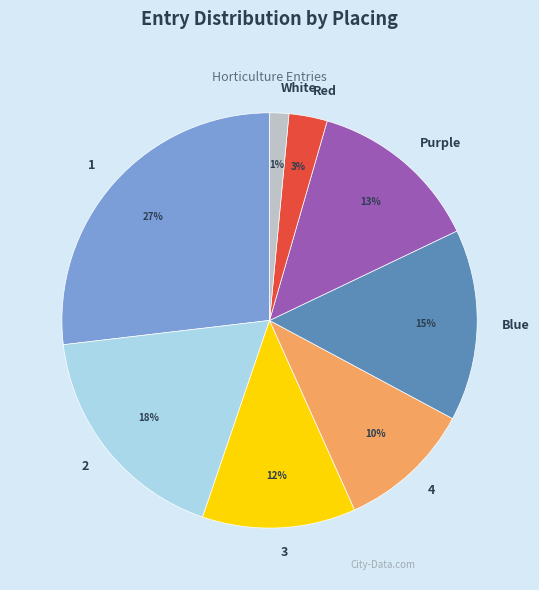

Is the sum of 1 and 3 greater than half?

No